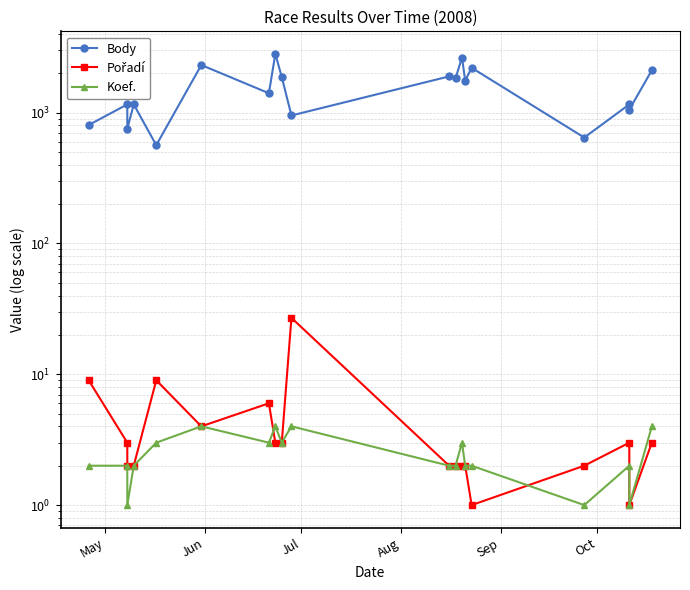

What is the highest value of the Pořadí series?

27